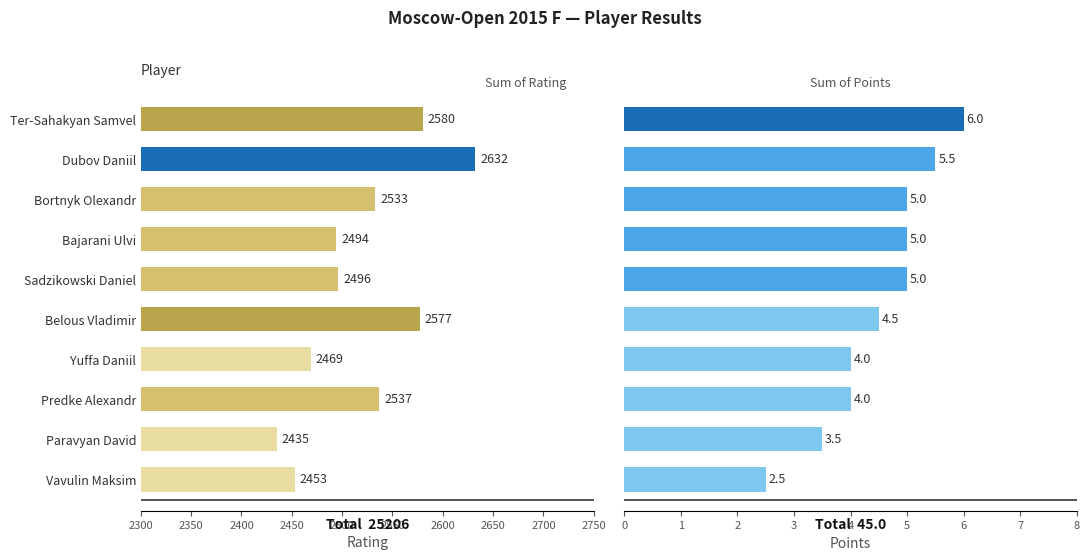

Between Bortnyk Olexandr and Yuffa Daniil, which series saw the biggest shift?

Rating